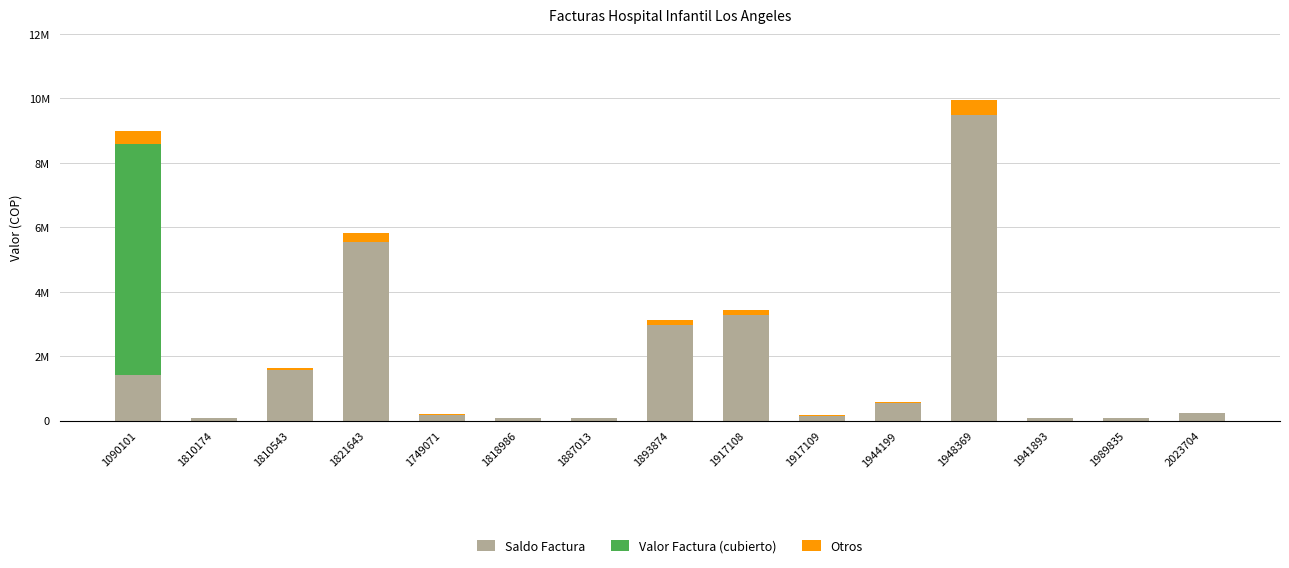

What are all the series names shown in the legend?

Saldo Factura, Valor Factura (cubierto), Otros